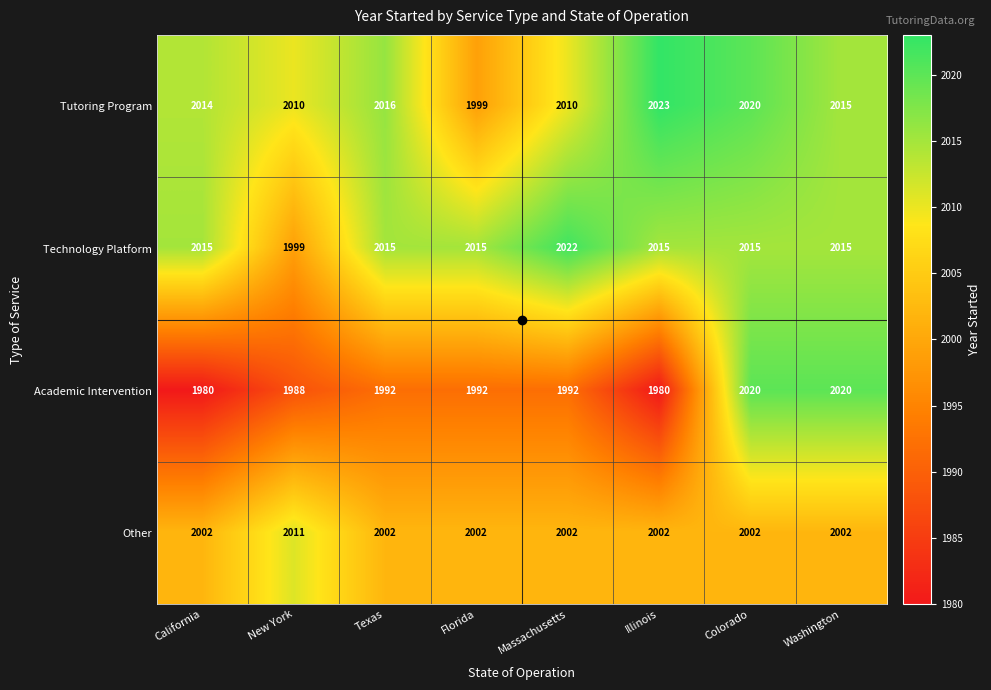

Rank the series by their maximum value, from lowest to highest.

Other, Academic Intervention, Technology Platform, Tutoring Program